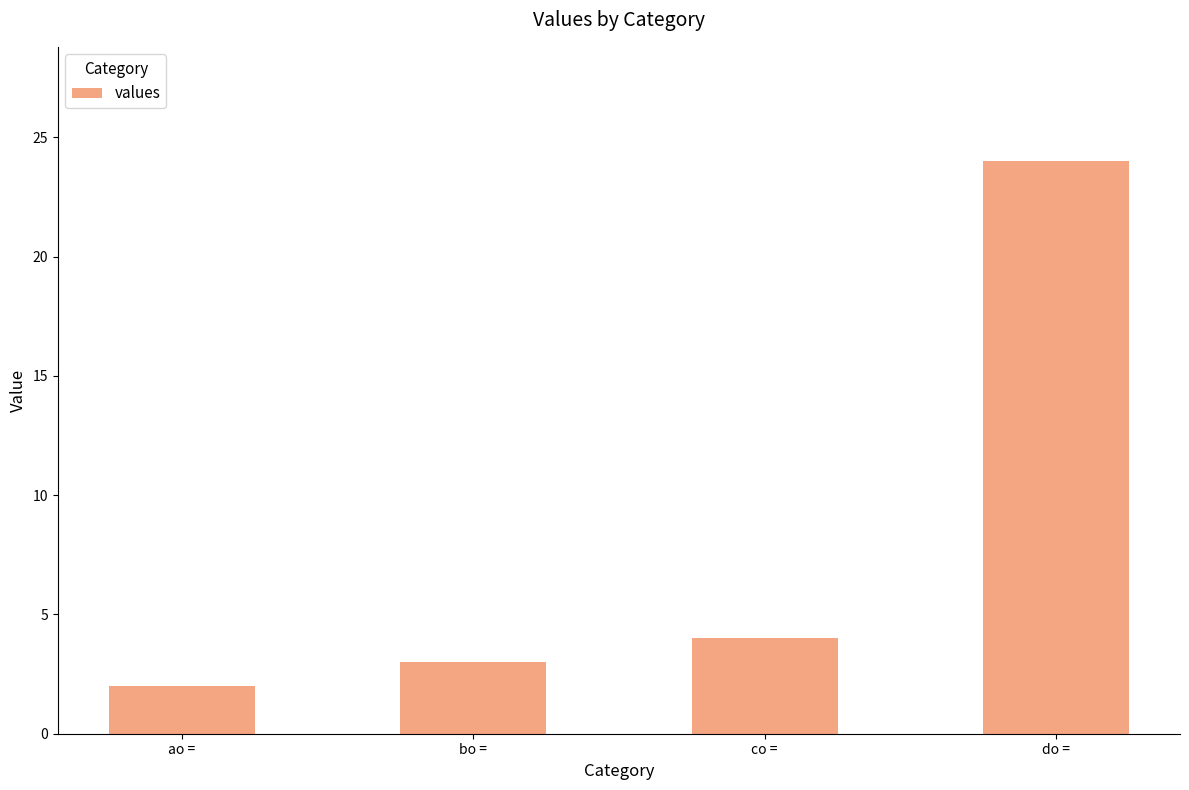

Which label corresponds to the smallest value in the chart?

ao =